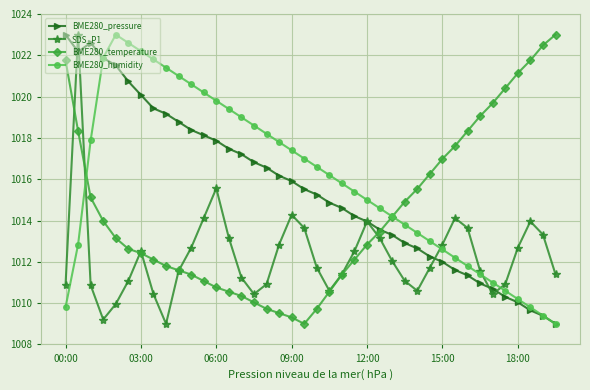

Is this an area chart (filled region under the line)?

No